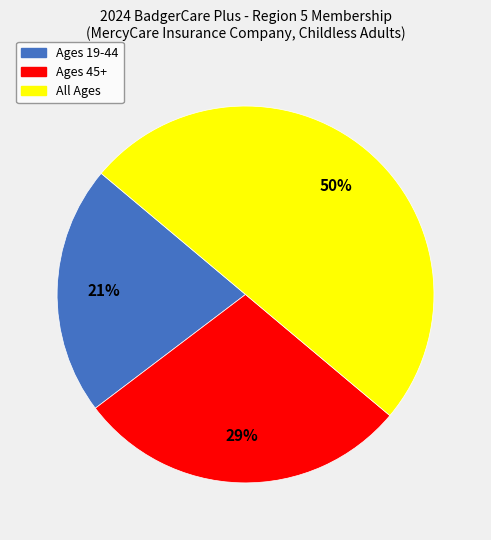

Between Ages 19-44 and Ages 45+, which is larger?

Ages 45+